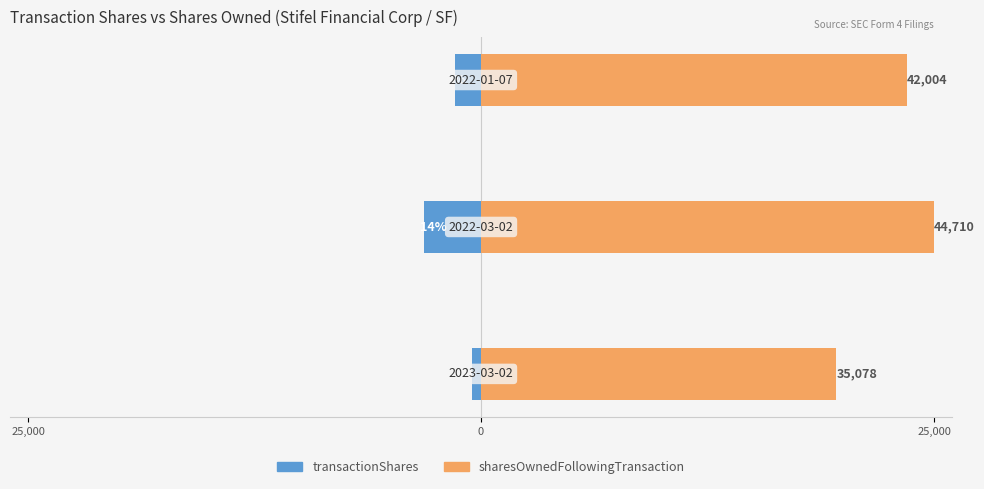

True or false: transactionShares has a value of -121.2 at 25,000.

False